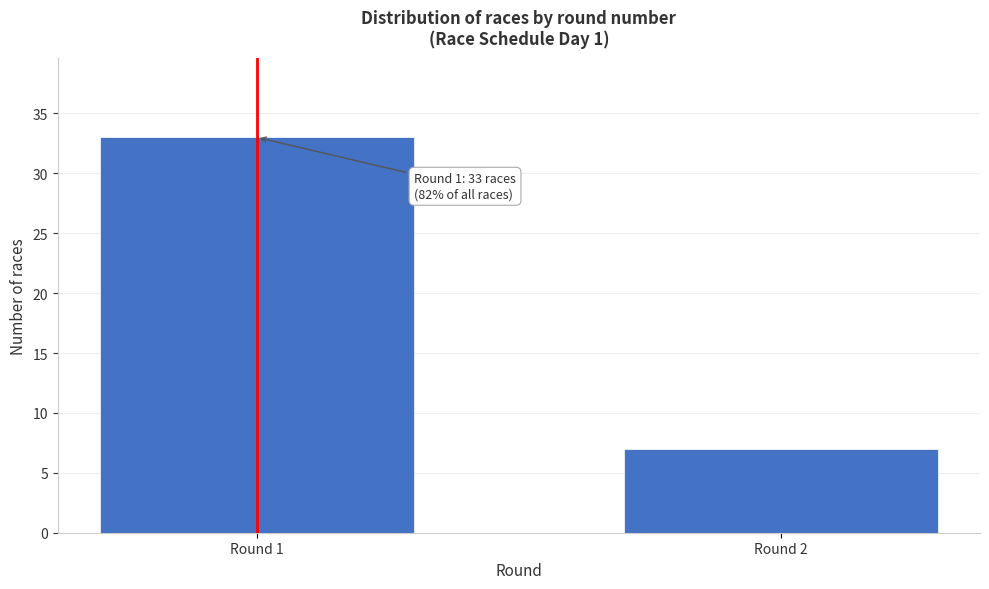

Reading left to right, extract all data points from this chart.

33	7